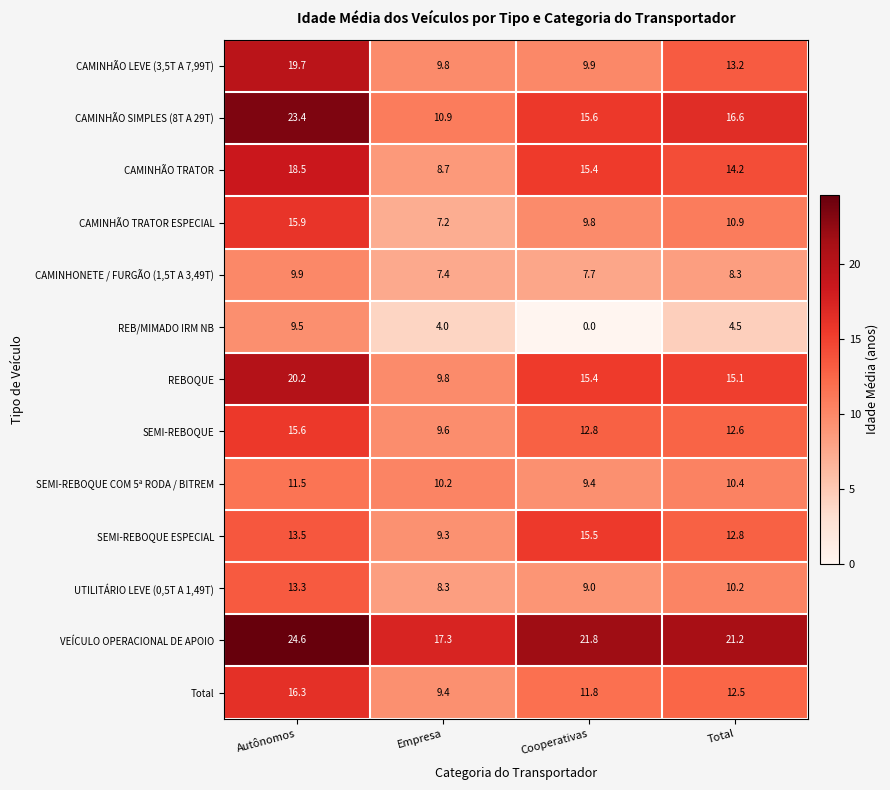

List the series in order of their peak value, highest first.

VEÍCULO OPERACIONAL DE APOIO, CAMINHÃO SIMPLES (8T A 29T), REBOQUE, CAMINHÃO LEVE (3,5T A 7,99T), CAMINHÃO TRATOR, Total, CAMINHÃO TRATOR ESPECIAL, SEMI-REBOQUE, SEMI-REBOQUE ESPECIAL, UTILITÁRIO LEVE (0,5T A 1,49T), SEMI-REBOQUE COM 5ª RODA / BITREM, CAMINHONETE / FURGÃO (1,5T A 3,49T), REB/MIMADO IRM NB